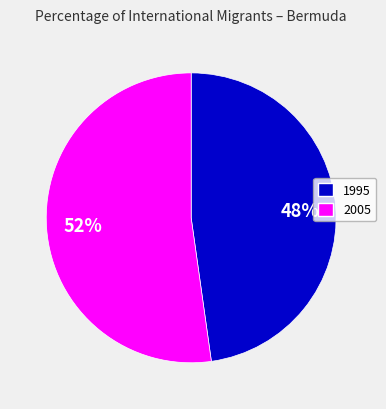

To the nearest percent, what is the difference between the largest and smallest slice percentages?

4%